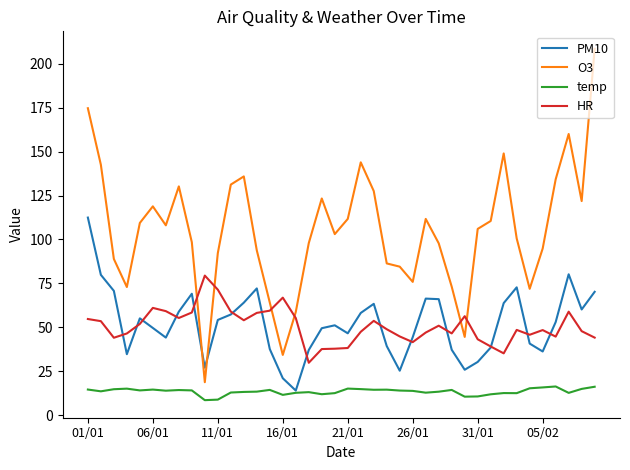

Which series has the largest total across all categories?

O3